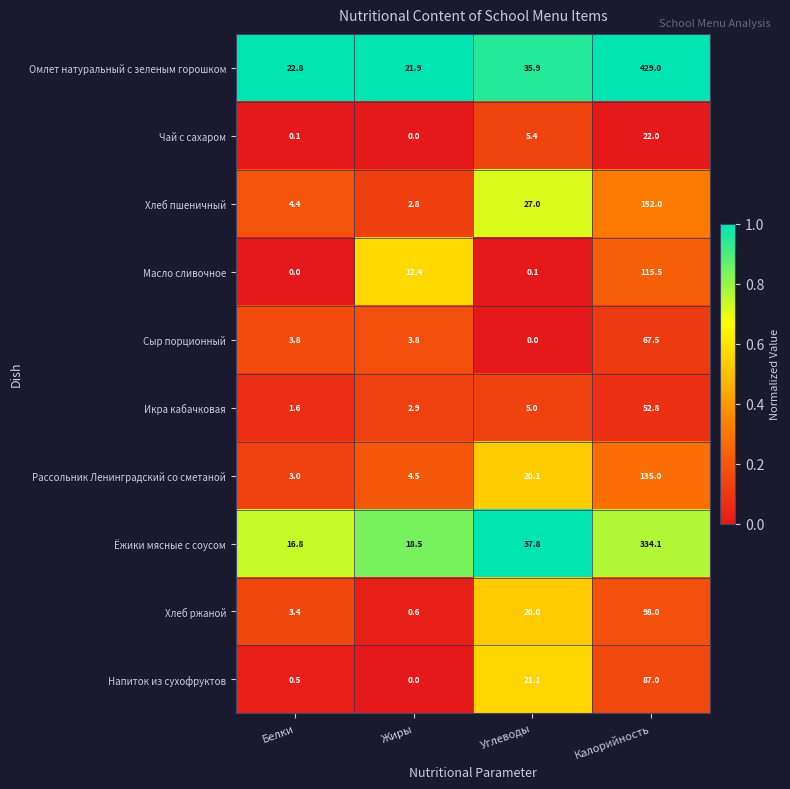

What is the difference between the highest and lowest values at Калорийность?

407.0